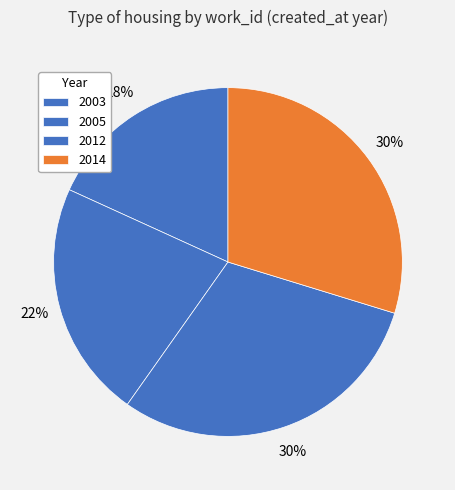

To the nearest percent, what is the difference between the largest and smallest slice percentages?

12%